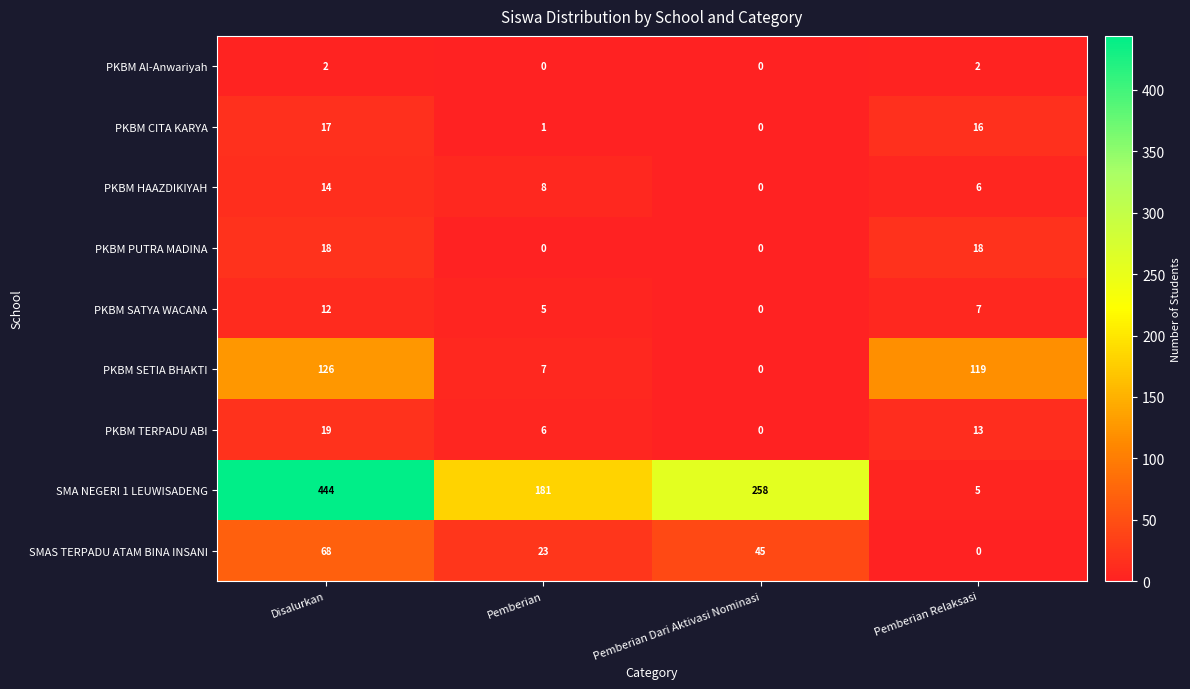

The value of PKBM HAAZDIKIYAH at Disalurkan is 21. True or false?

False